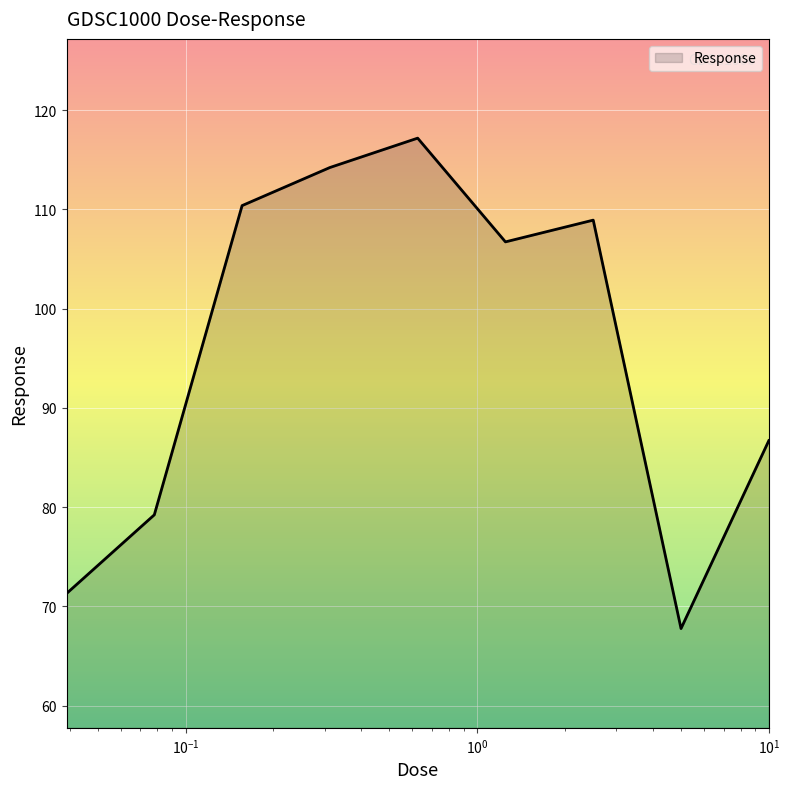

What is the average value?

95.8